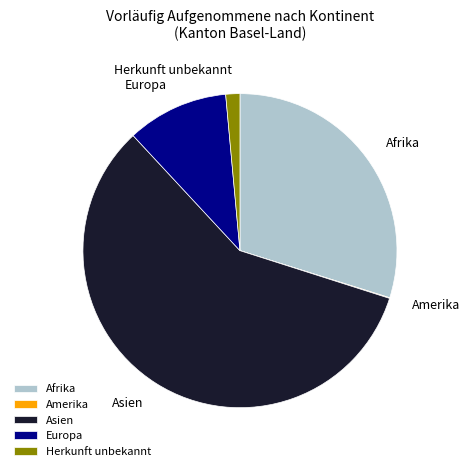

Which slice represents more than half of the pie?

Asien